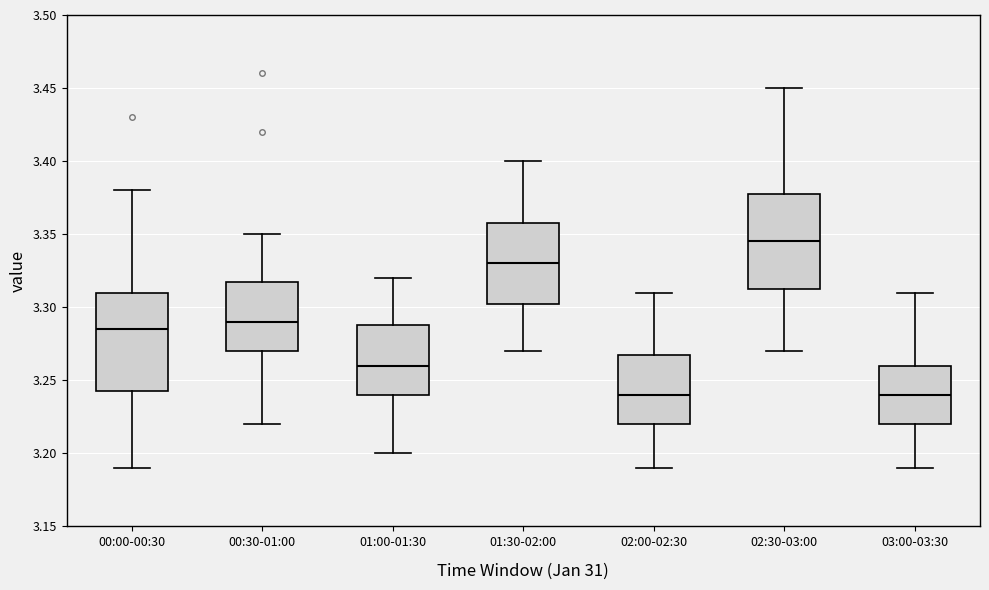

Reading left to right, transcribe this box plot: for each box, give where its median line is, the range the box spans, and where its two whiskers end, as read against the y-axis. The values are not printed on the chart, so give them approximately, as read against the axis.

00:00-00:30: median 3.285, box 3.245 to 3.310, whiskers 3.190 to 3.380
00:30-01:00: median 3.290, box 3.270 to 3.320, whiskers 3.220 to 3.350
01:00-01:30: median 3.260, box 3.240 to 3.290, whiskers 3.200 to 3.320
01:30-02:00: median 3.330, box 3.305 to 3.360, whiskers 3.270 to 3.400
02:00-02:30: median 3.240, box 3.220 to 3.270, whiskers 3.190 to 3.310
02:30-03:00: median 3.345, box 3.315 to 3.380, whiskers 3.270 to 3.450
03:00-03:30: median 3.240, box 3.220 to 3.260, whiskers 3.190 to 3.310